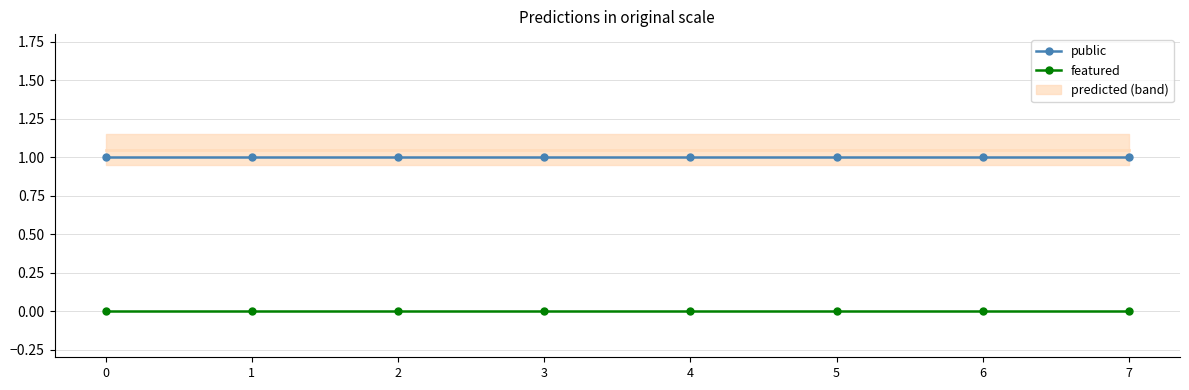

Between 1 and 3, which series saw the biggest shift?

public